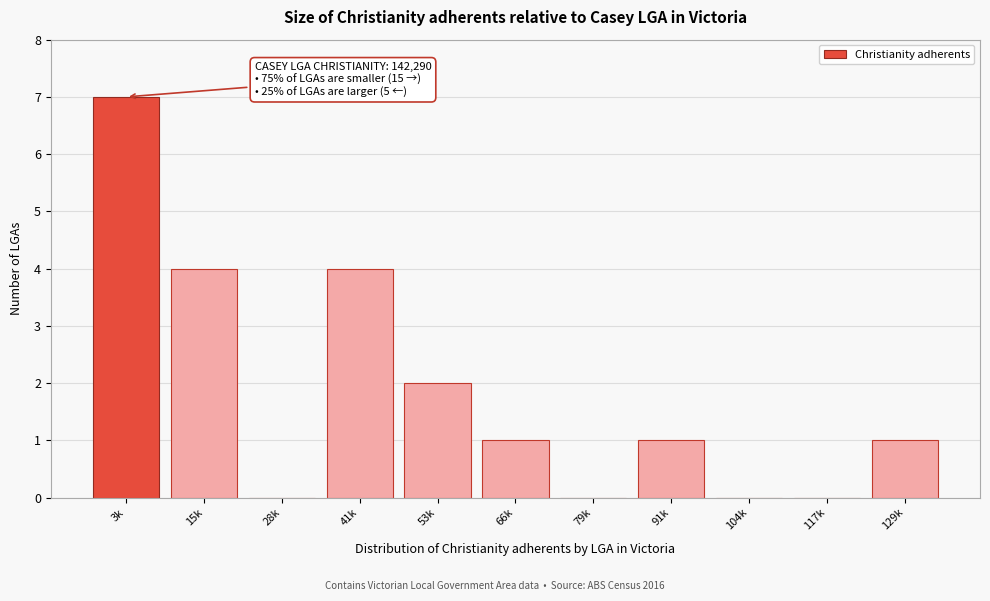

Reading right to left, what are all the values shown in this chart?

129k=1	117k=0	104k=0	91k=1	79k=0	66k=1	53k=2	41k=4	28k=0	15k=4	3k=7